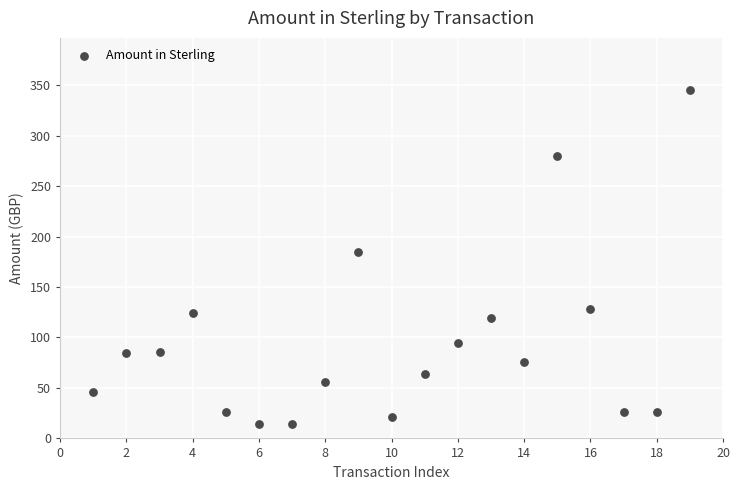

What Y value in the scatter plot is closest to 179?

184.2